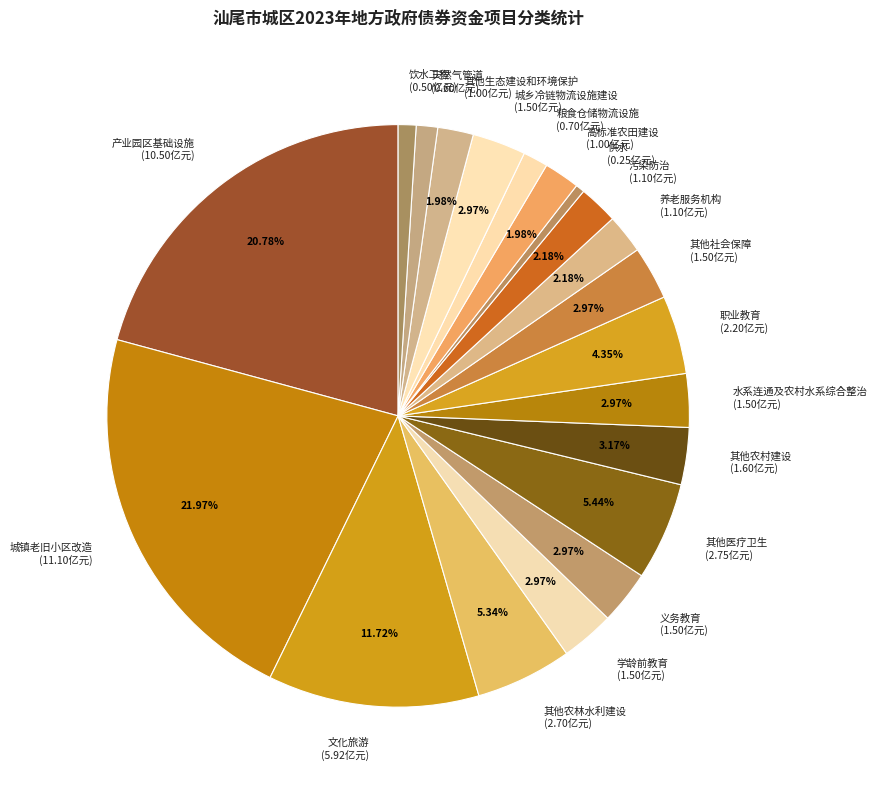

Between 养老服务机构 and 义务教育, which is larger?

义务教育